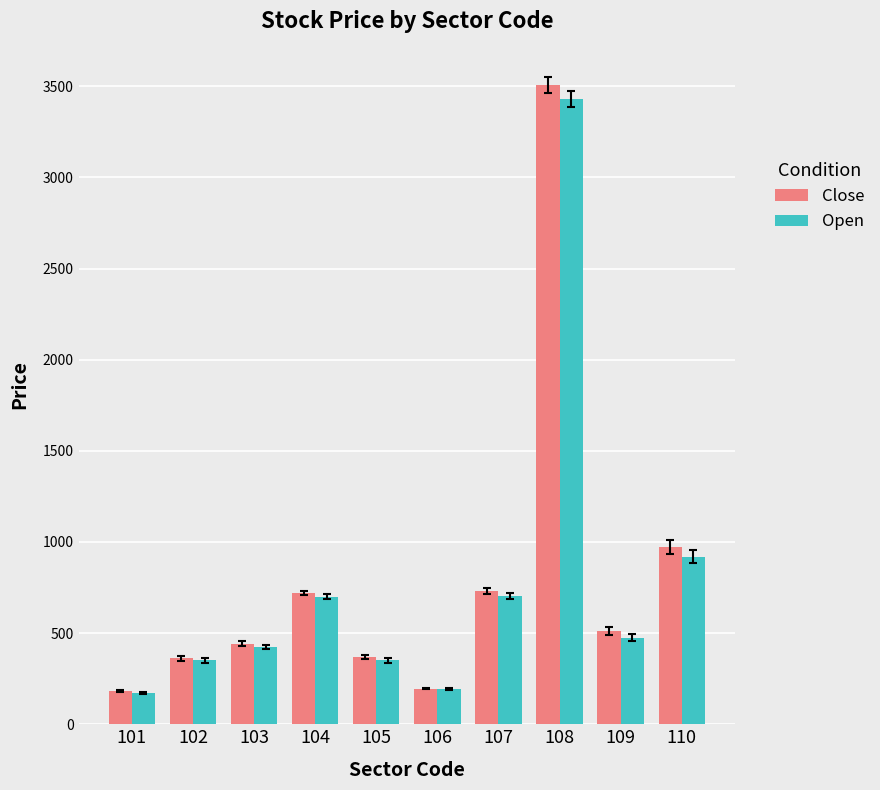

How many bars are there in total?

20